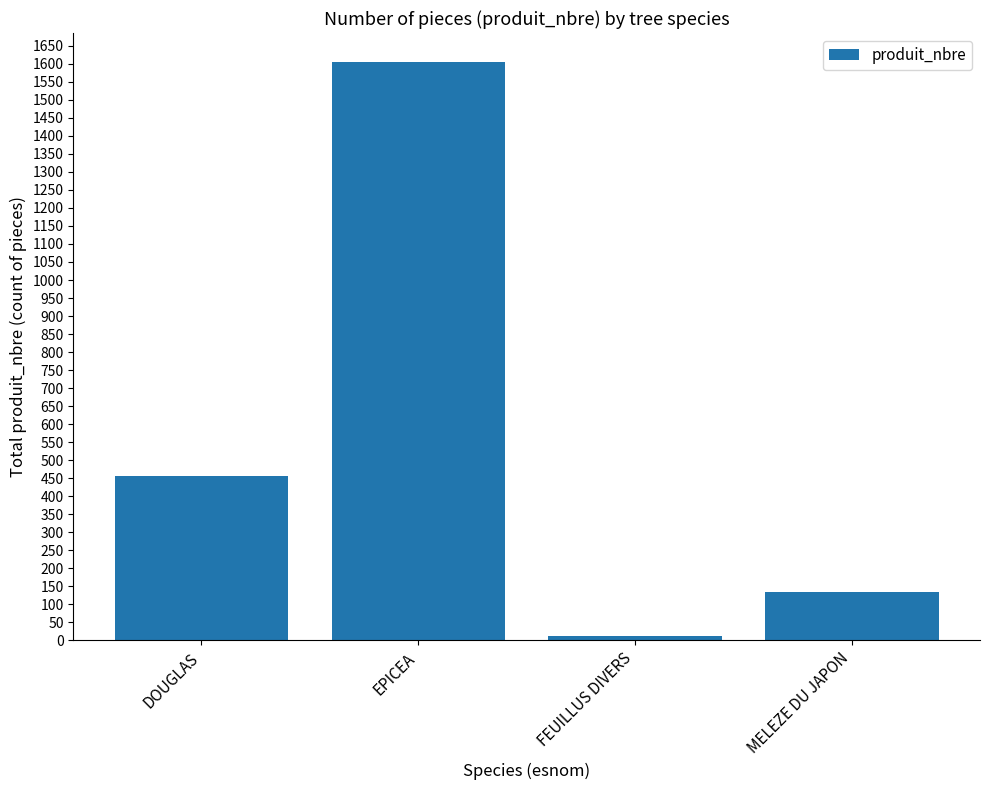

Reading left to right, what are all the values shown in this chart?

455	1605	13	135